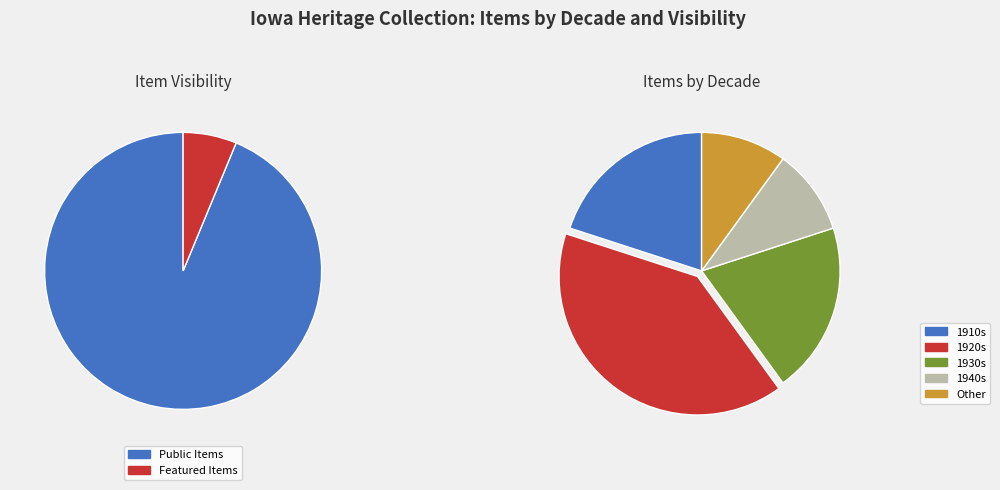

Does 1928 account for over 50% of the chart?

No